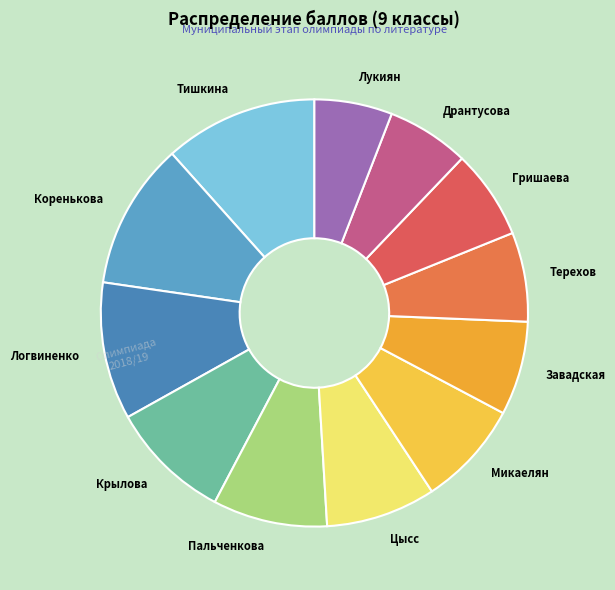

What is the ratio of the value at Коренькова to the value at Логвиненко?

1.1